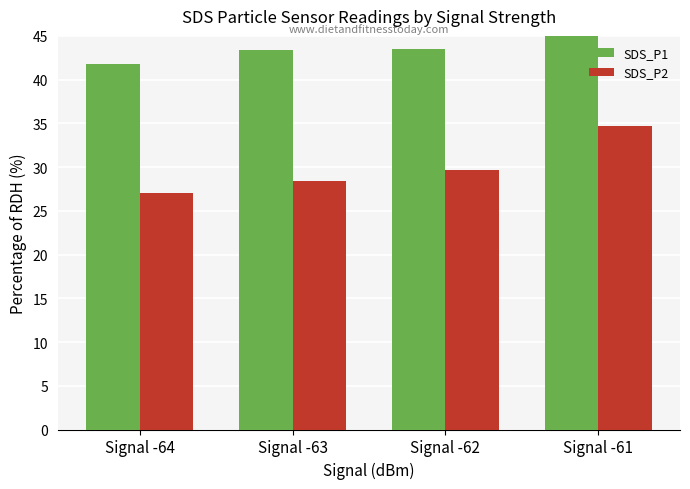

Which label corresponds to the largest value in the chart?

Signal -61